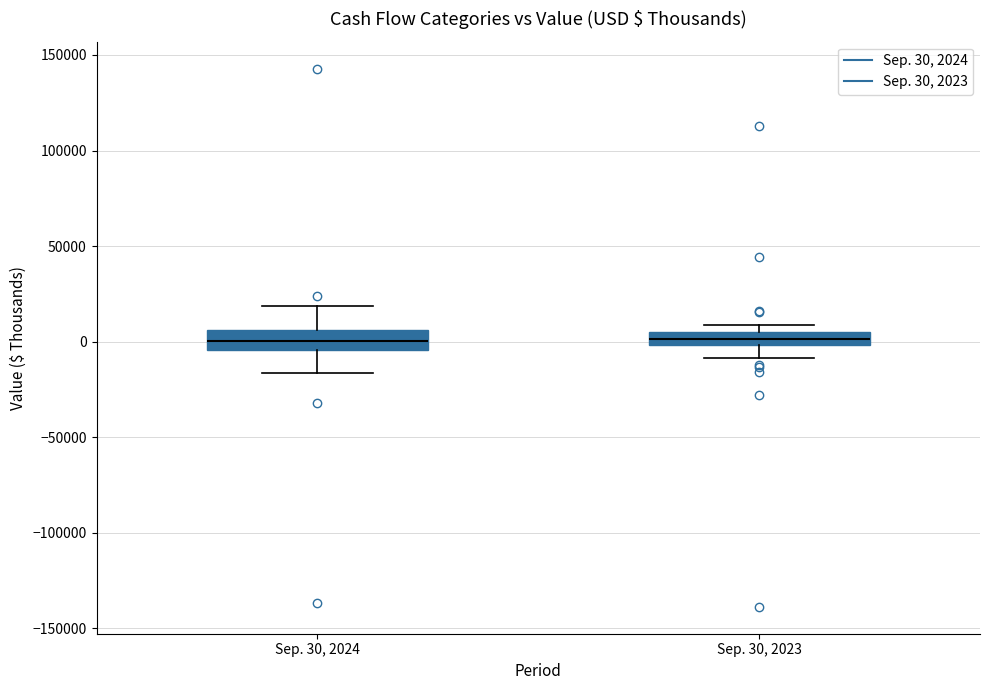

Where is the upper edge of the box for Sep. 30, 2023 on the y-axis? The values are not printed on the chart, so give them approximately, as read against the axis.

5000